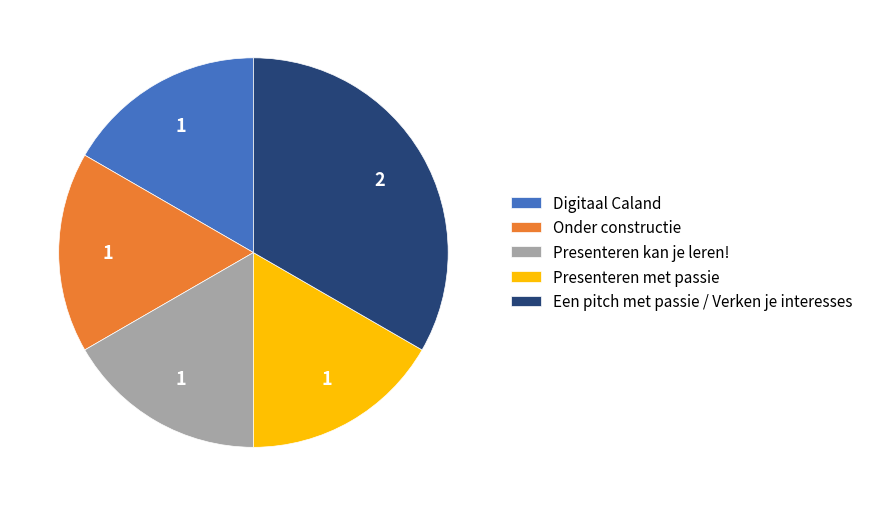

Approximately how many times larger is the value at Presenteren met passie compared to Presenteren kan je leren!?

1.0